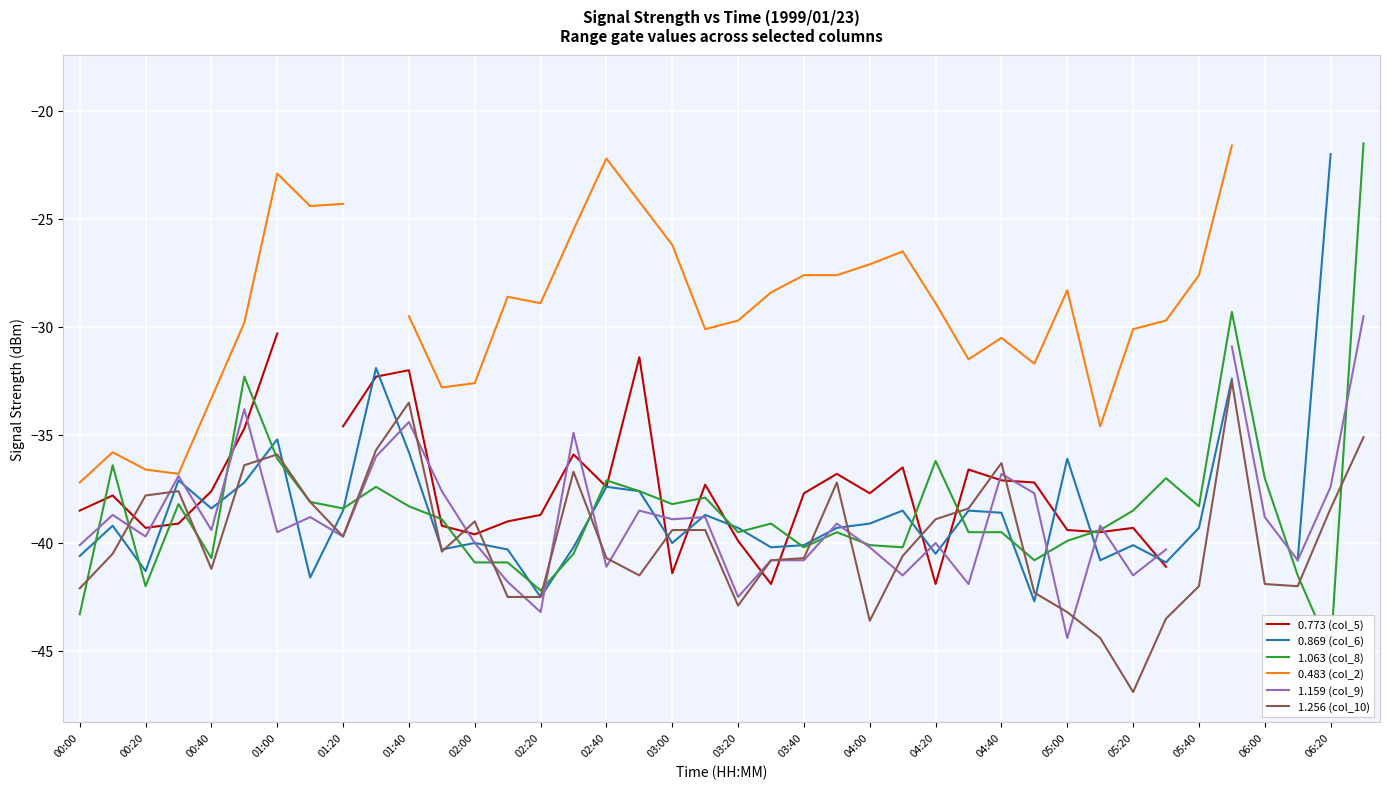

True or false: 1.256 (col_10) has a value of -58.0 at 00:20.

False